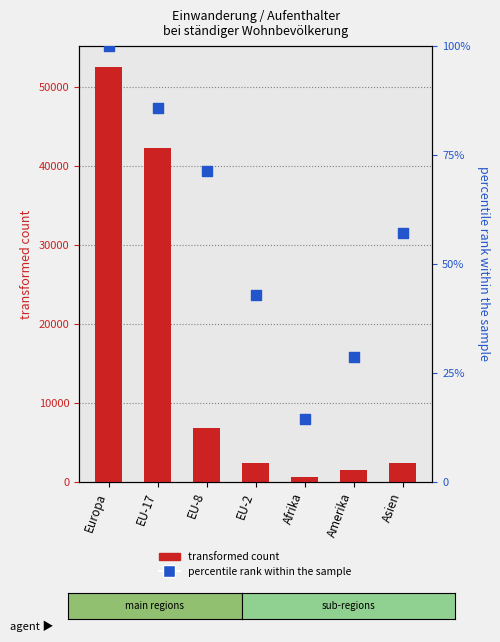

What is the total value across all series at EU-17?

42344.7